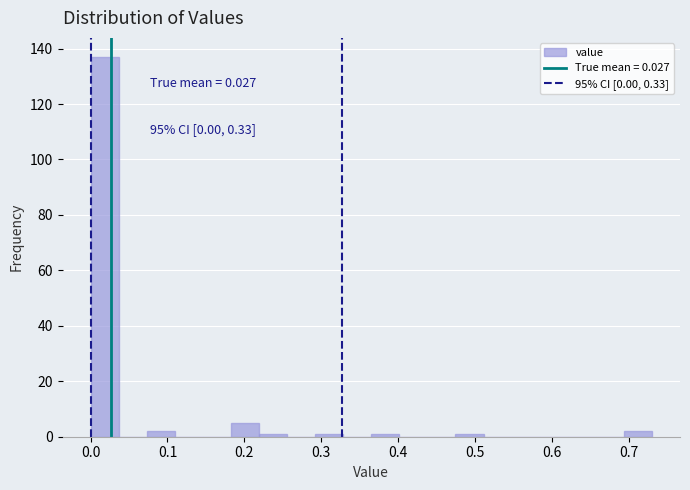

Around what value on the x-axis is the tallest bar? Give the approximate position of its centre, as read against the axis.

0.02